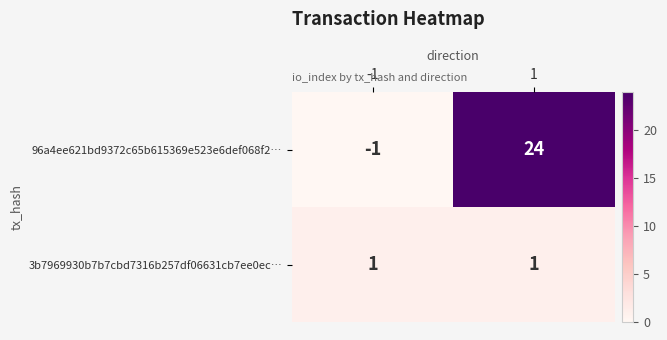

At which category is the sum across all series the highest?

1